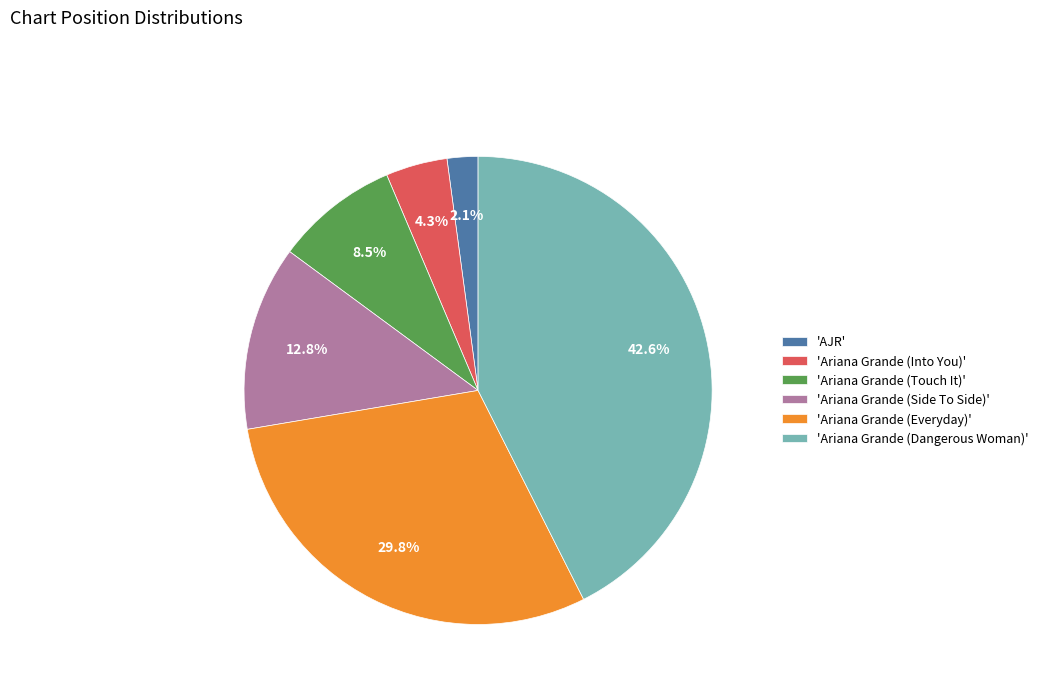

Is the sum of 'Ariana Grande (Touch It)' and 'AJR' greater than half?

No